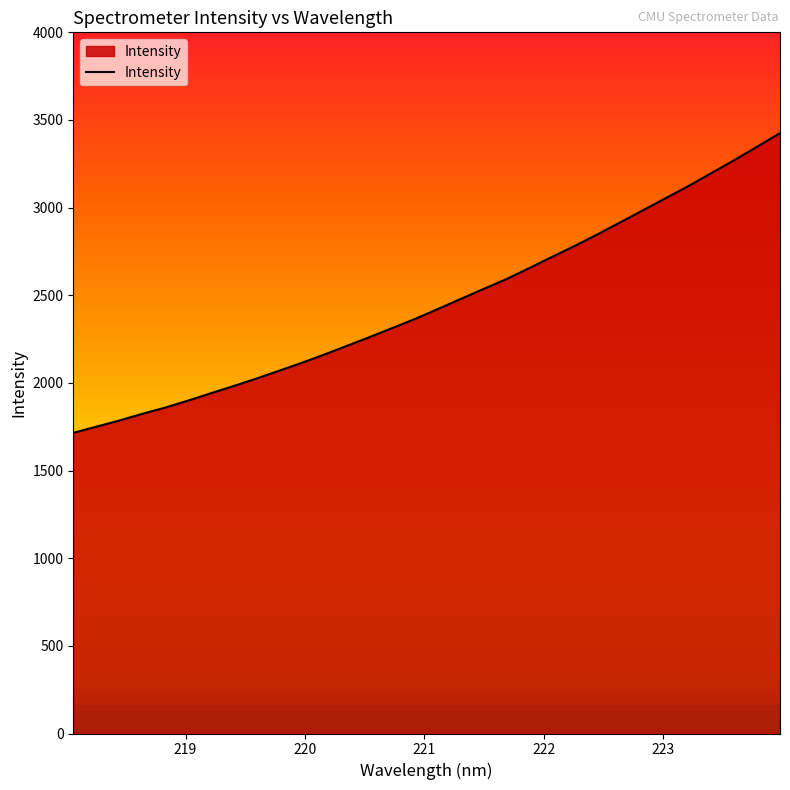

What is the minimum value shown in the chart?

1715.4